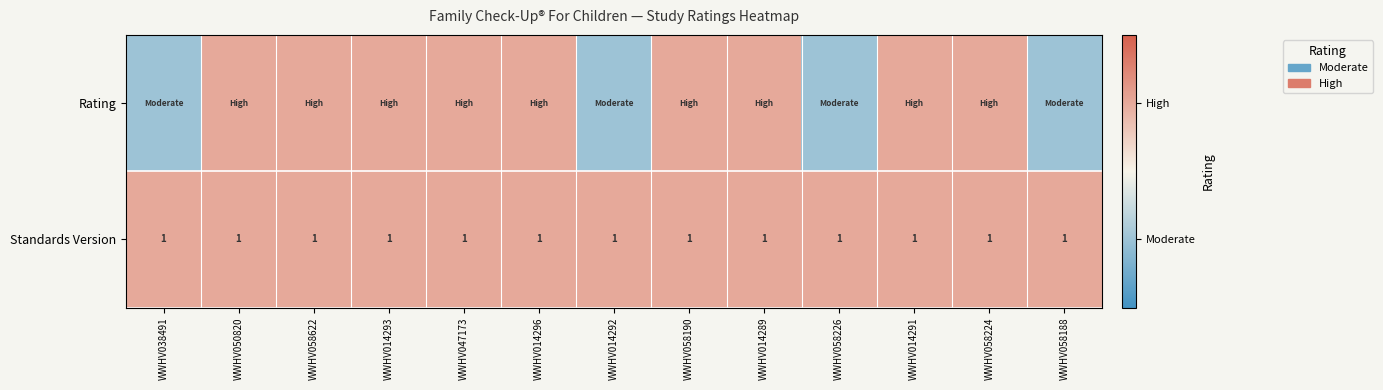

What is the sum of all Standards Version values?

13